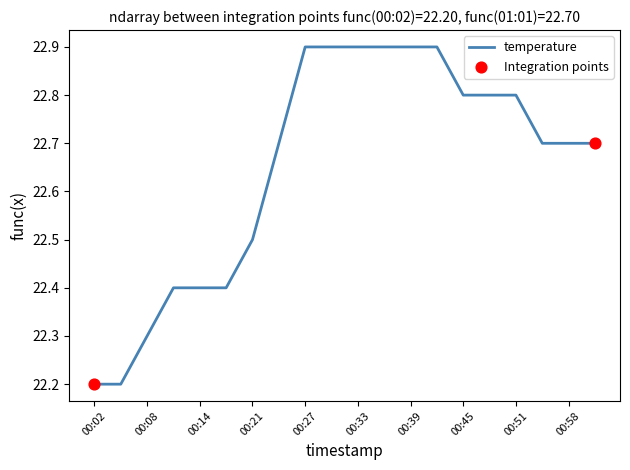

What is the smallest value displayed?

22.2